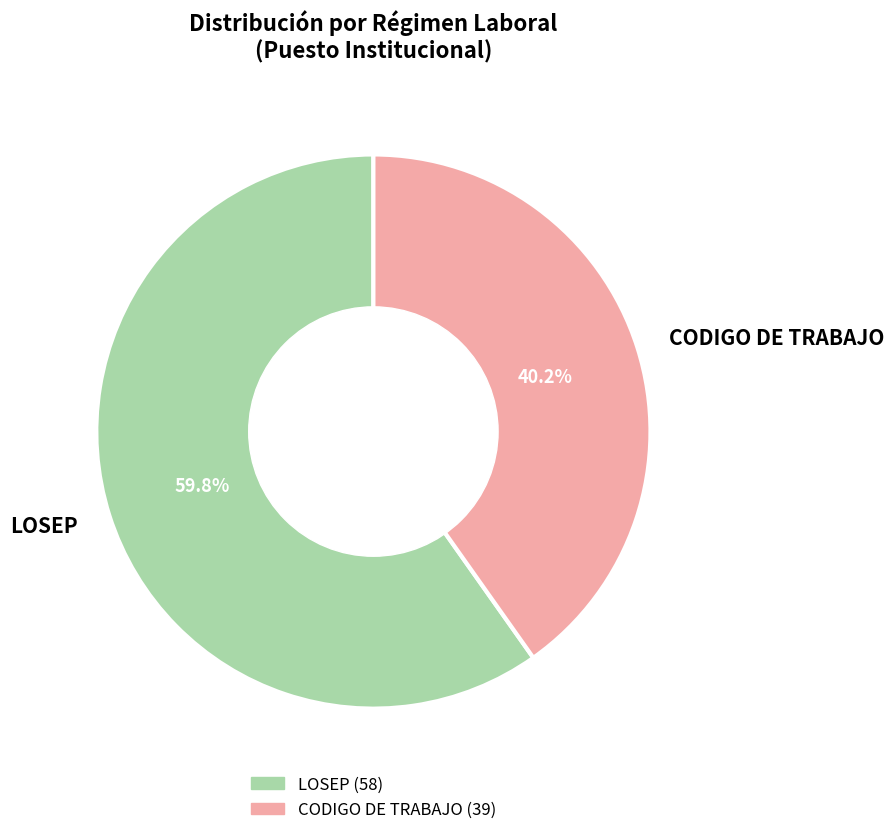

Does any single category account for the majority?

Yes